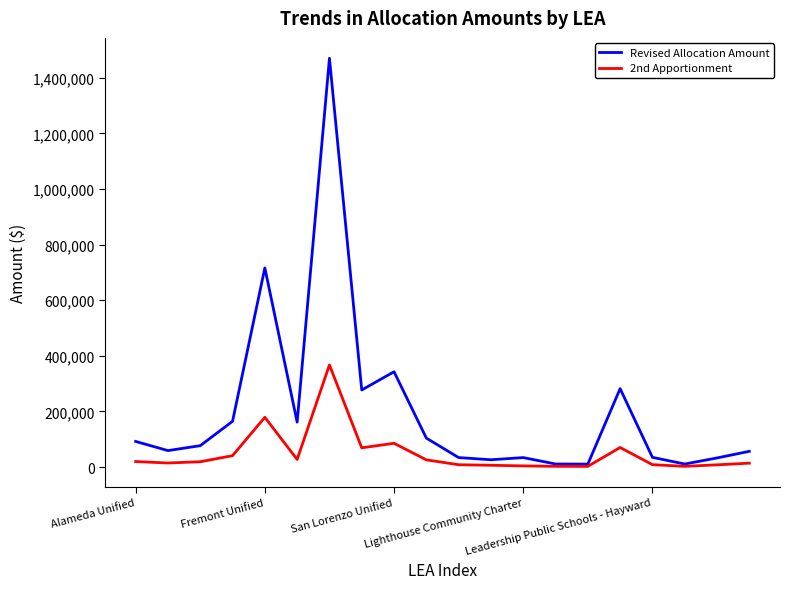

Rank the series by their maximum value, from lowest to highest.

2nd Apportionment, Revised Allocation Amount